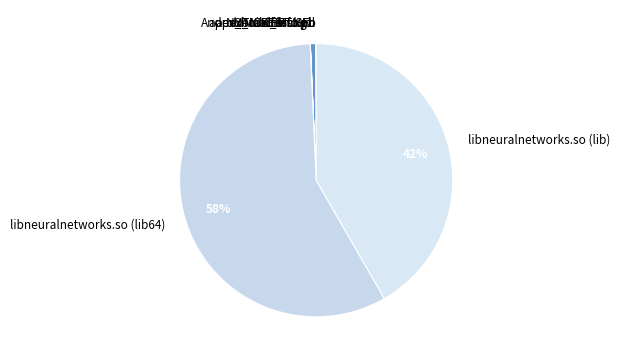

Which category accounts for the majority?

libneuralnetworks.so (lib64)